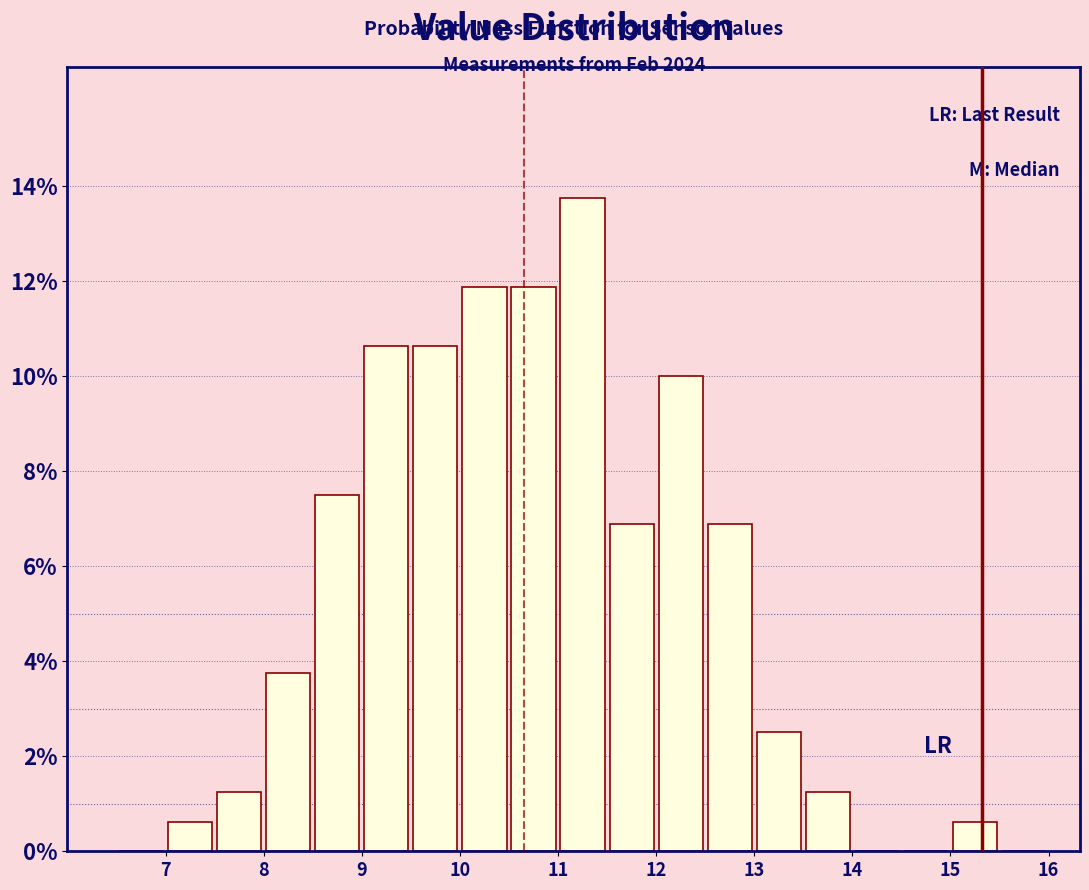

Which range on the x-axis has the tallest bar?

11.0 to 11.5